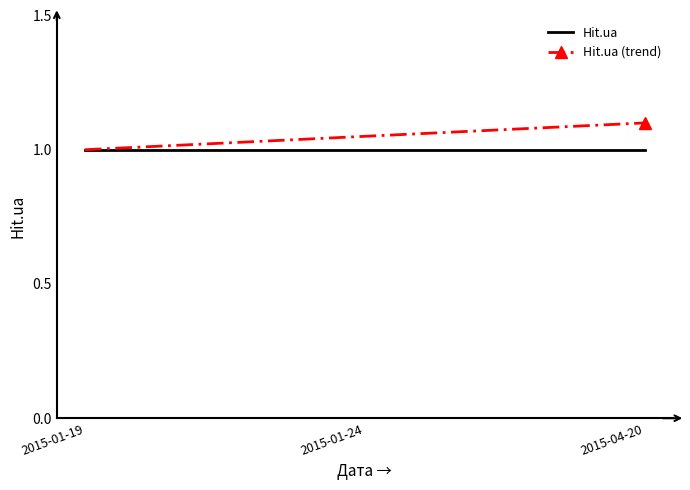

What is the smallest value displayed?

1.0